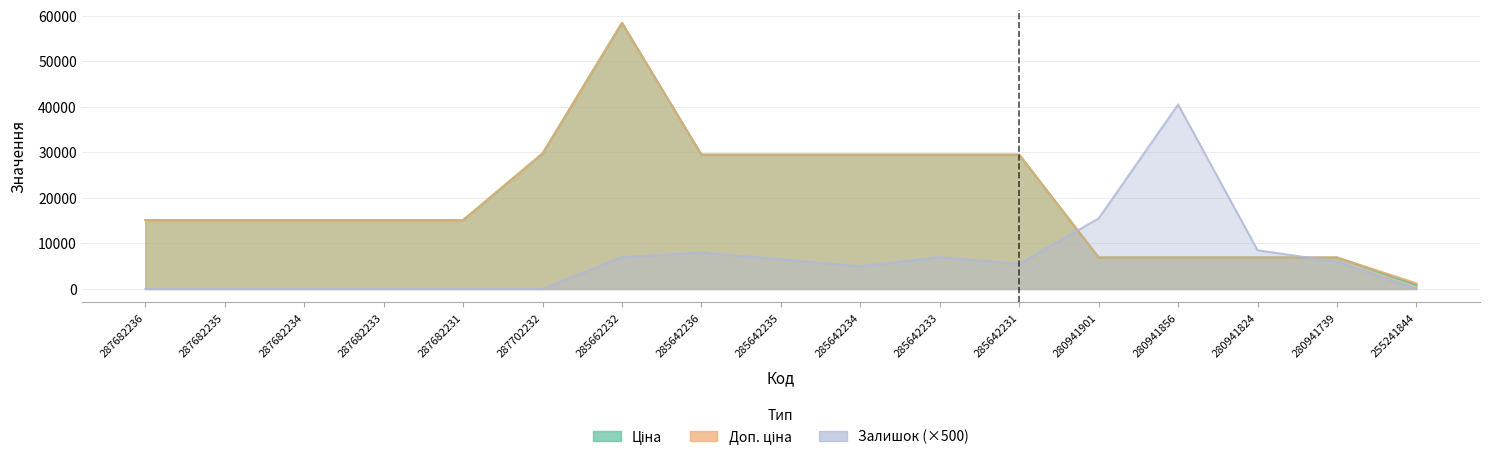

How many data points in Ціна are less than 15120?

5